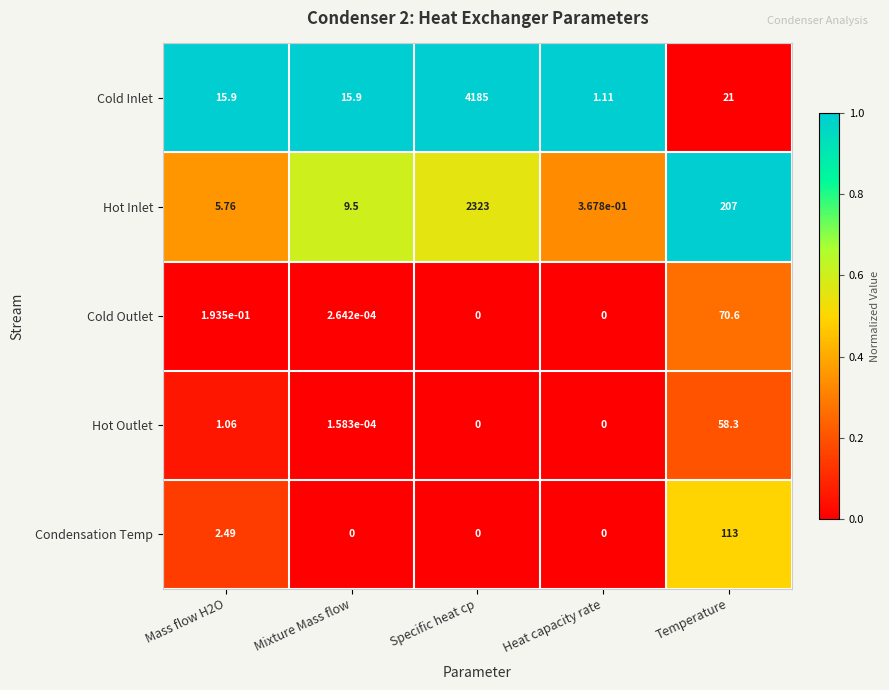

How many values in the Hot Outlet series exceed 0?

3